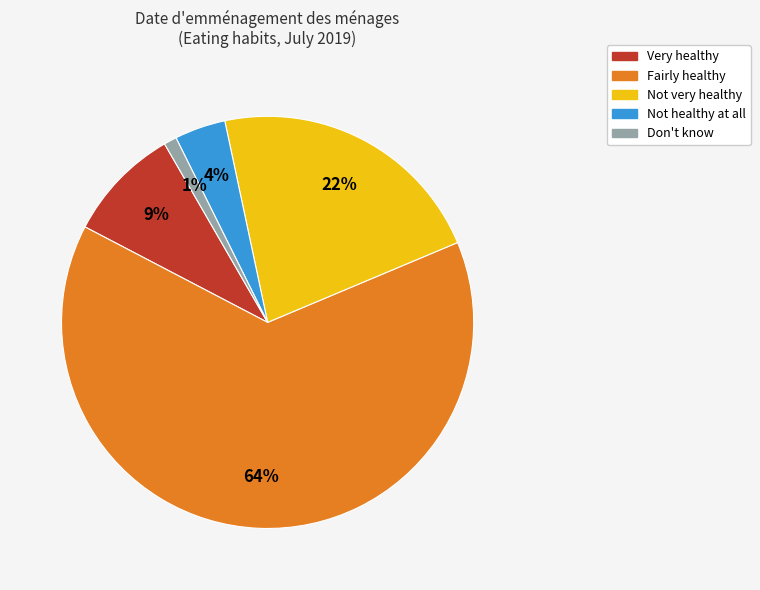

To the nearest percent, what is the difference between the largest and smallest slice percentages?

63%